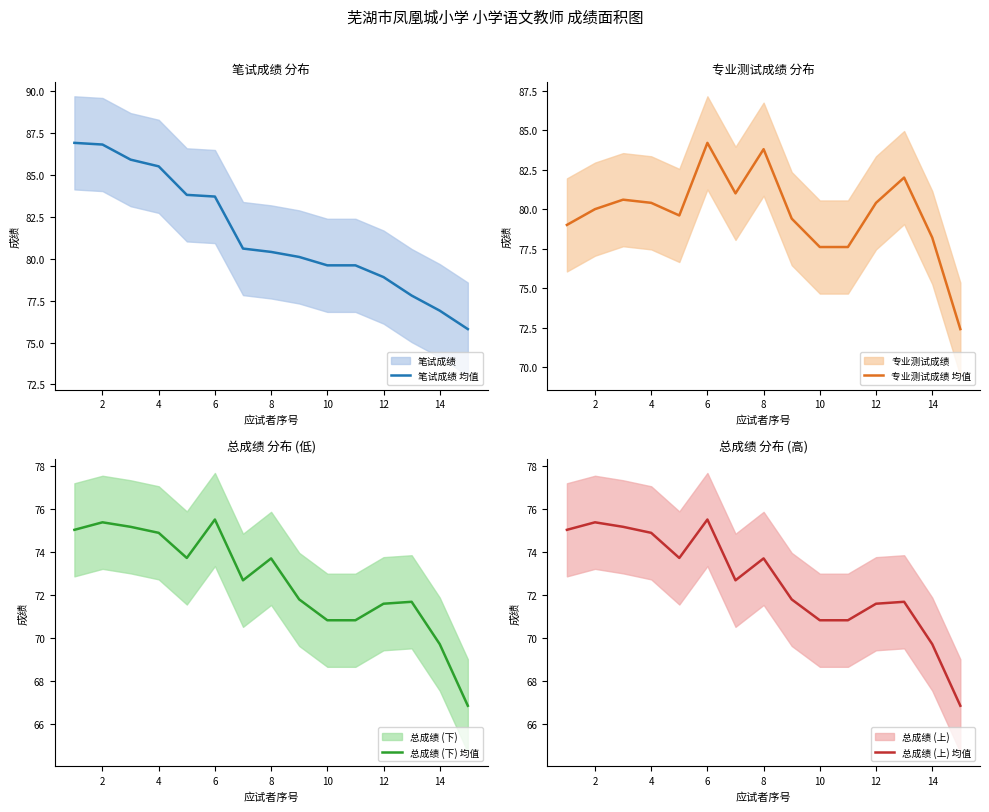

True or false: 笔试成绩 均值 has a value of 76.9 at 14.

True